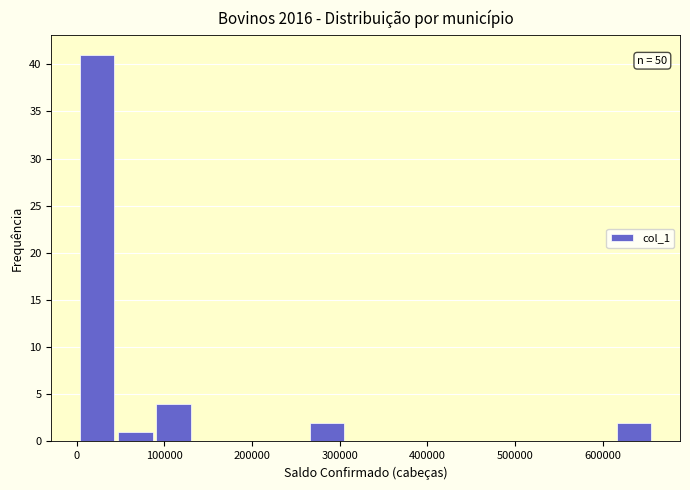

Which range on the x-axis has the tallest bar?

0 to 50000